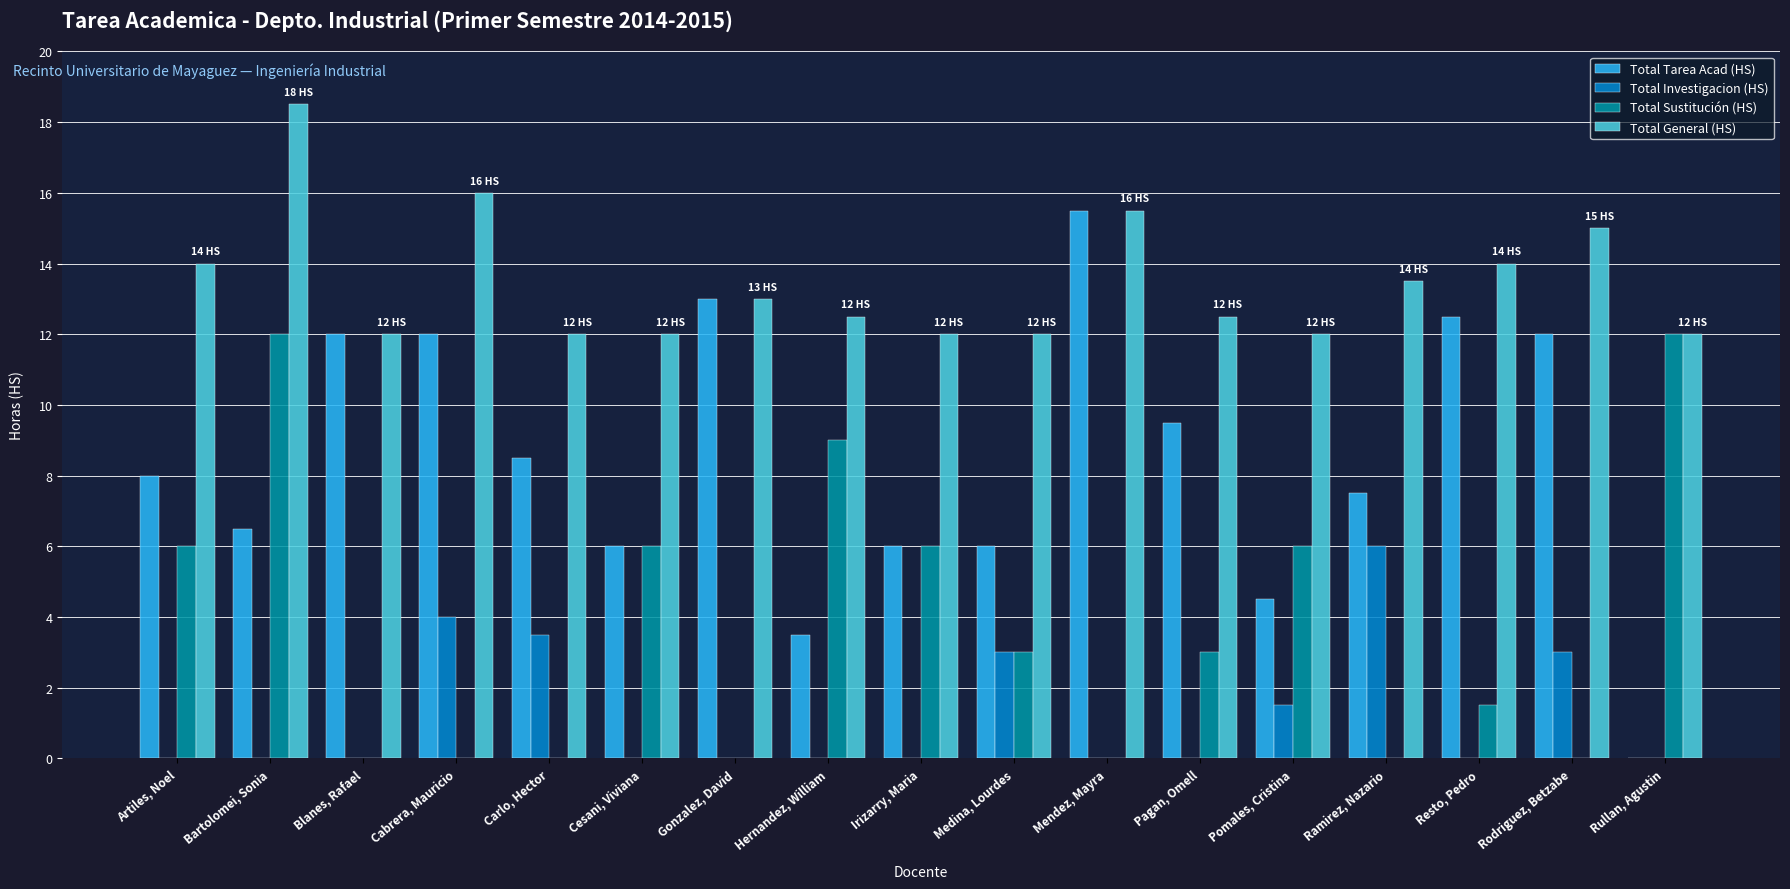

Between Bartolomei, Sonia and Resto, Pedro, which series saw the biggest shift?

Total Sustitución (HS)